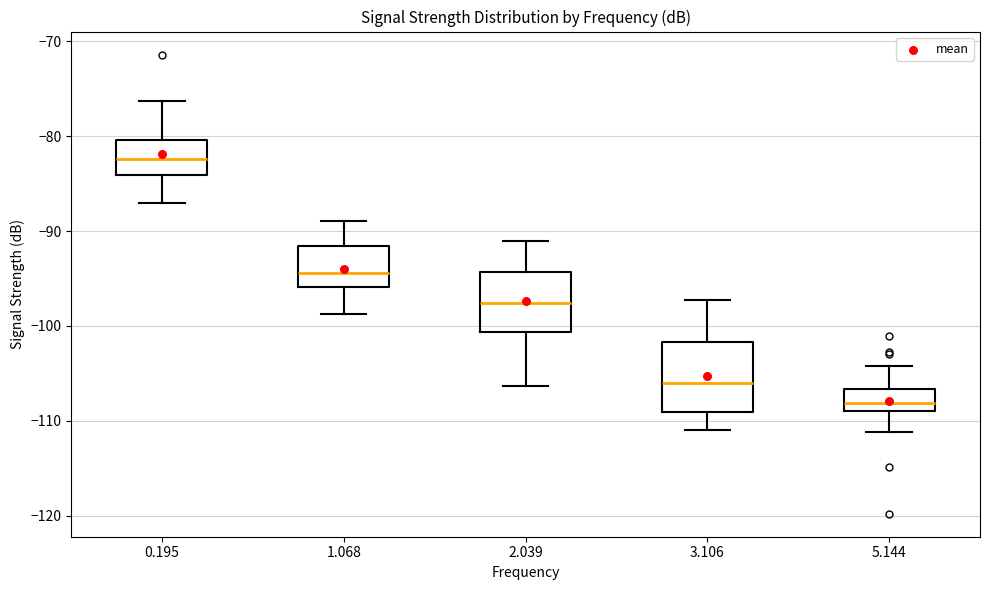

Reading left to right, transcribe this box plot: for each box, give where its median line is, the range the box spans, and where its two whiskers end, as read against the y-axis. The values are not printed on the chart, so give them approximately, as read against the axis.

0.195: median -82, box -84 to -80, whiskers -87 to -76
1.068: median -94, box -96 to -92, whiskers -99 to -89
2.039: median -98, box -101 to -94, whiskers -106 to -91
3.106: median -106, box -109 to -102, whiskers -111 to -97
5.144: median -108, box -109 to -107, whiskers -111 to -104